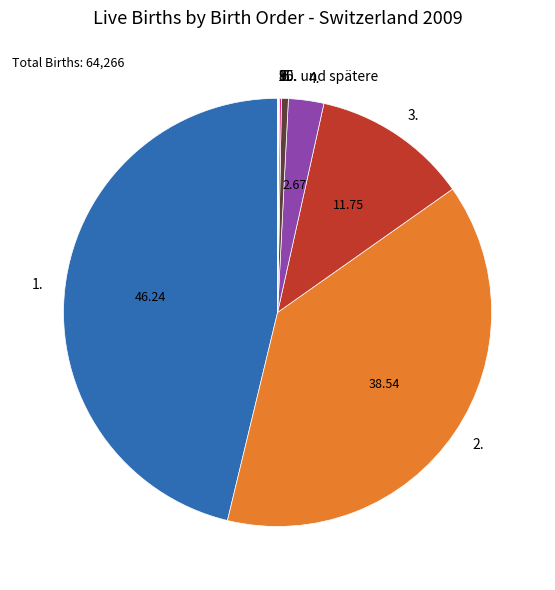

Does 2. represent more than half of the total?

No